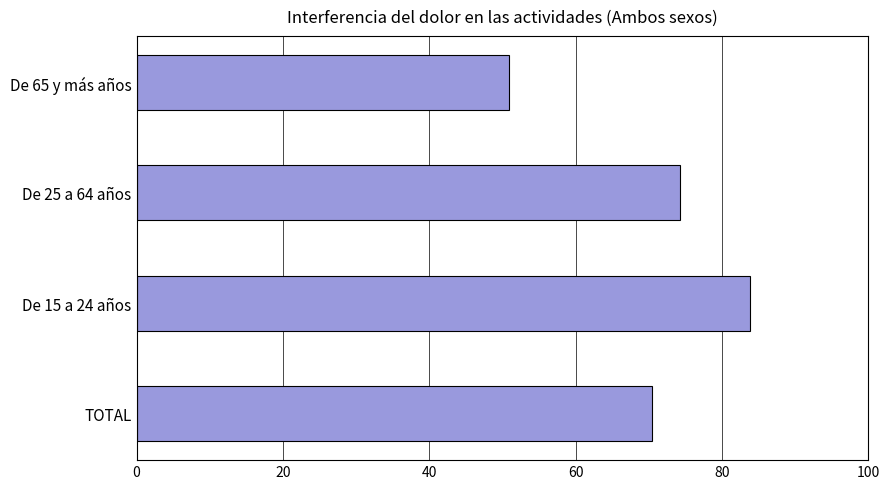

What is the maximum value shown in the chart?

83.8